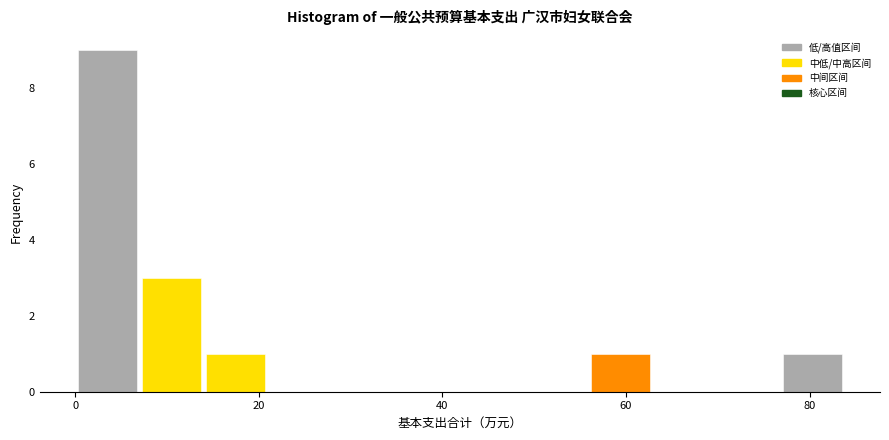

Around what value on the x-axis is the tallest bar? Give the approximate position of its centre, as read against the axis.

4